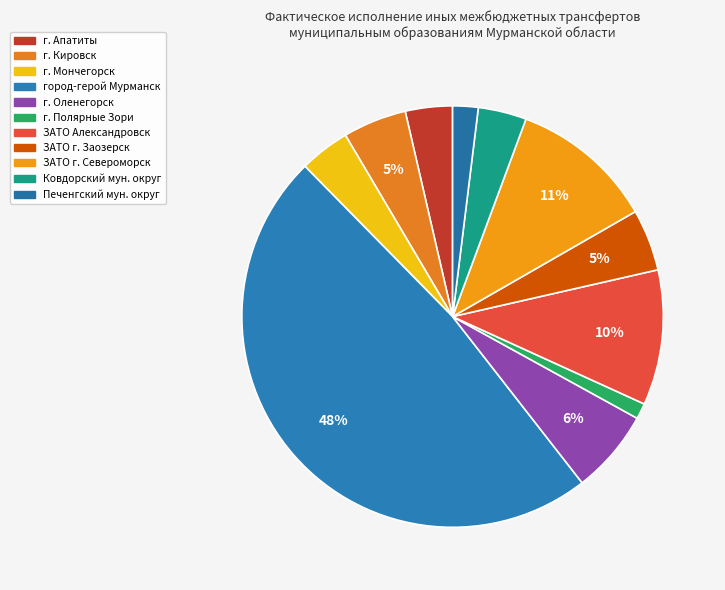

Is г. Кировск the majority of the pie?

No